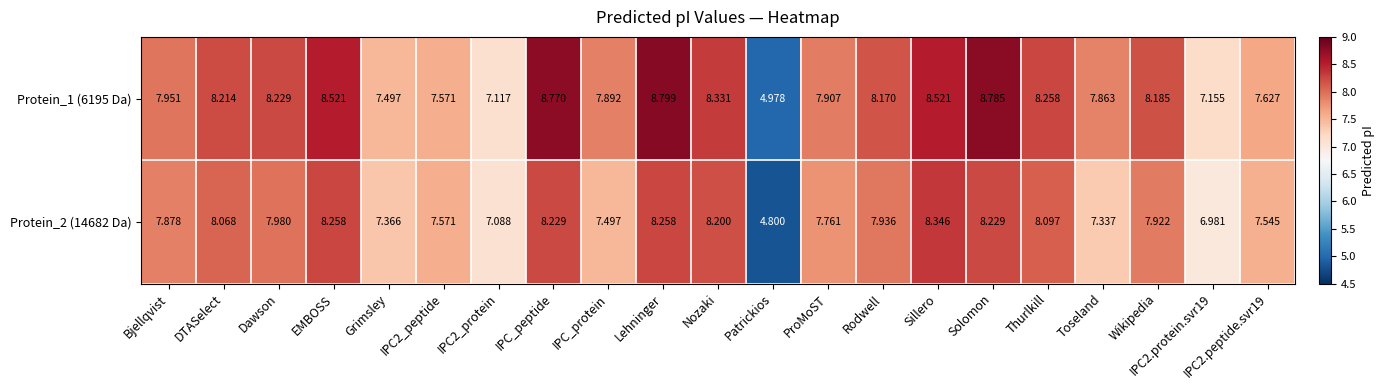

At which label does Protein_1 (6195 Da) first exceed 8?

DTASelect